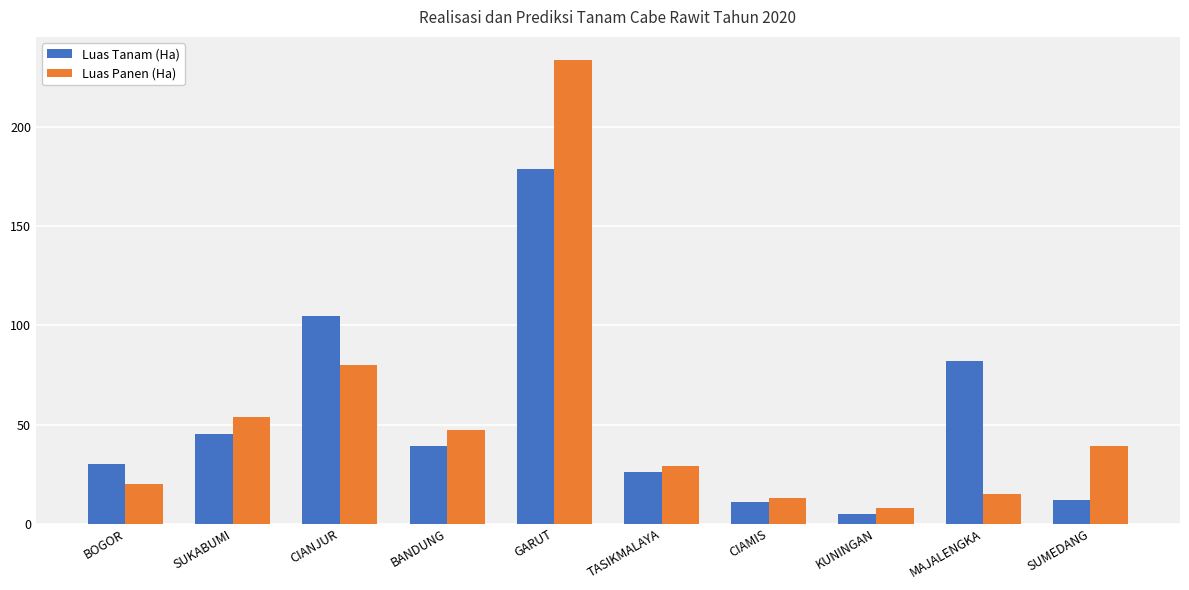

Reading left to right, list all the values displayed in this chart.

Luas Tanam (Ha): BOGOR=30	SUKABUMI=45	CIANJUR=105	BANDUNG=39	GARUT=179	TASIKMALAYA=26	CIAMIS=11	KUNINGAN=5	MAJALENGKA=82	SUMEDANG=12
Luas Panen (Ha): BOGOR=20	SUKABUMI=54	CIANJUR=80	BANDUNG=47	GARUT=234	TASIKMALAYA=29	CIAMIS=13	KUNINGAN=8	MAJALENGKA=15	SUMEDANG=39